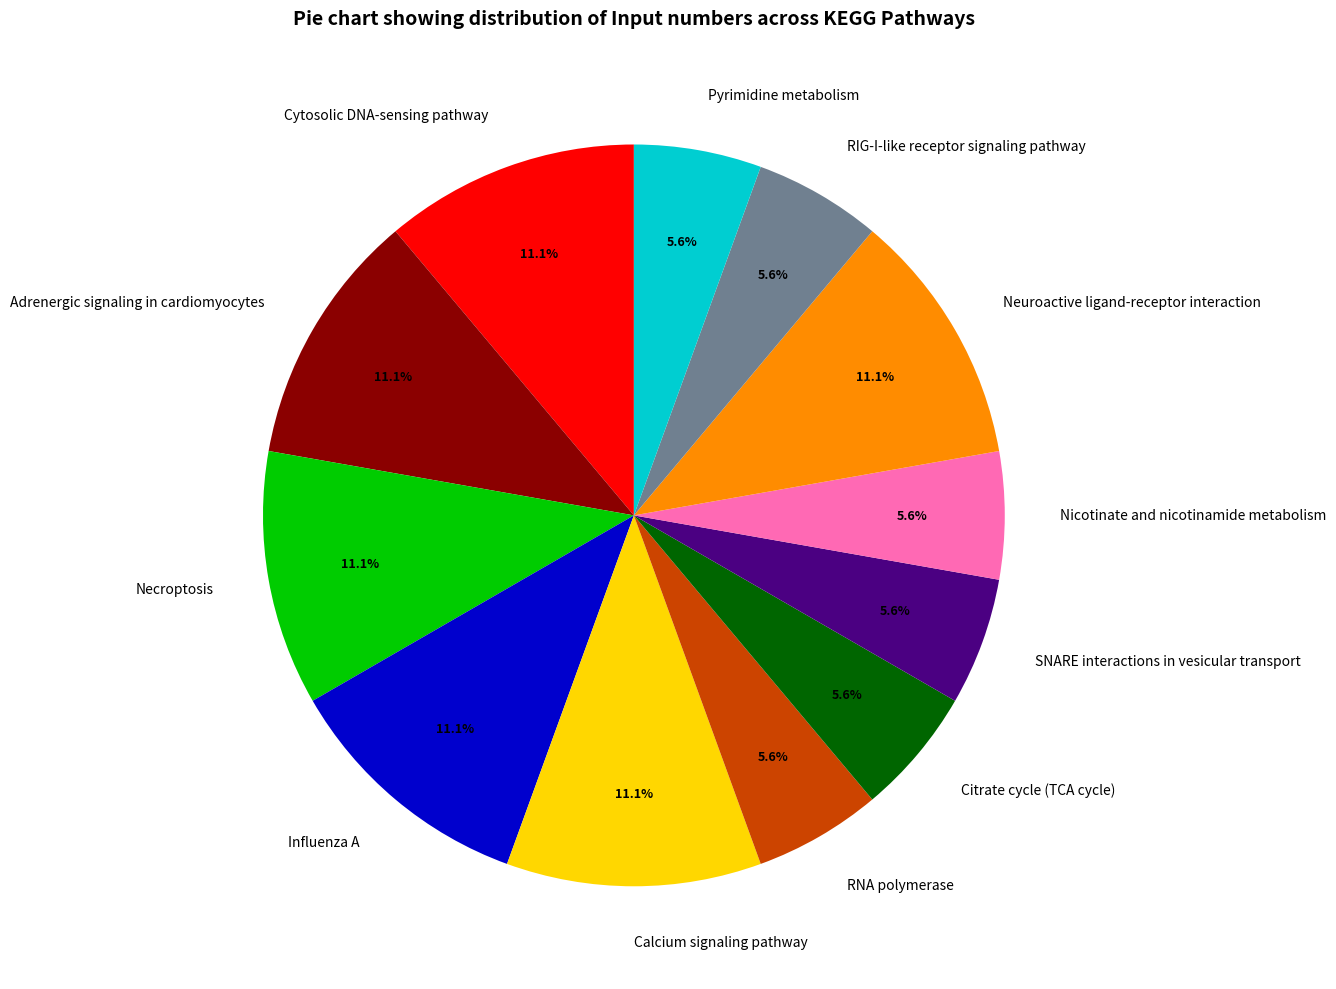

To the nearest percent, what is the average slice percentage?

8%